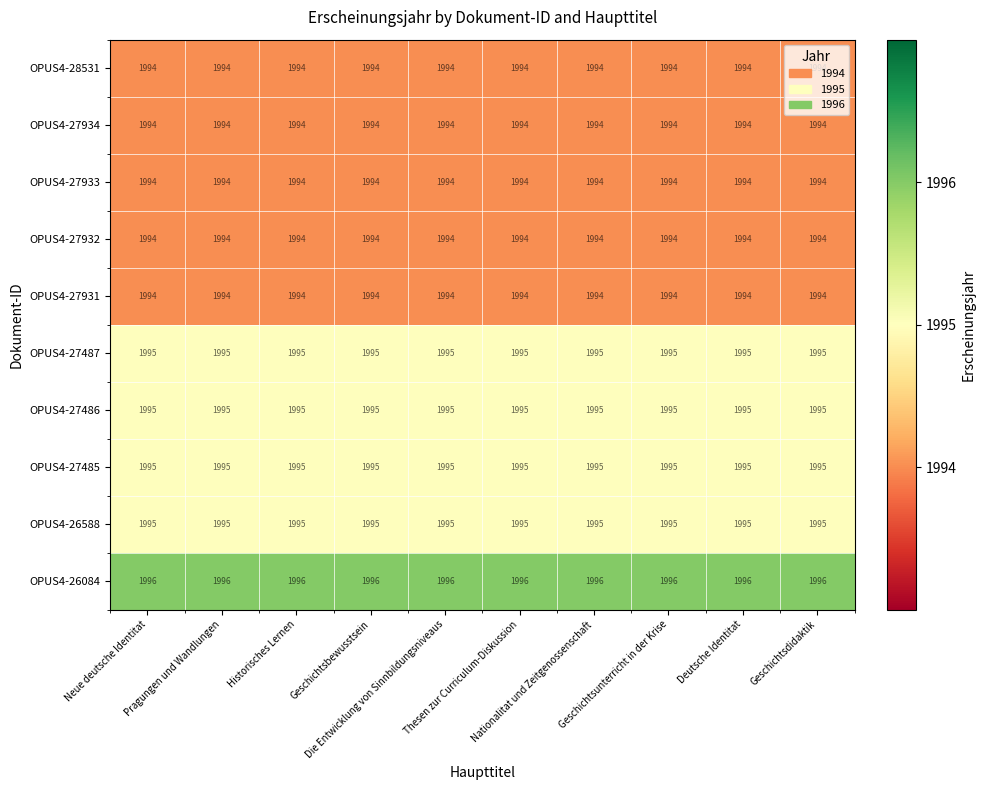

What is the highest value of the OPUS4-28531 series?

1994